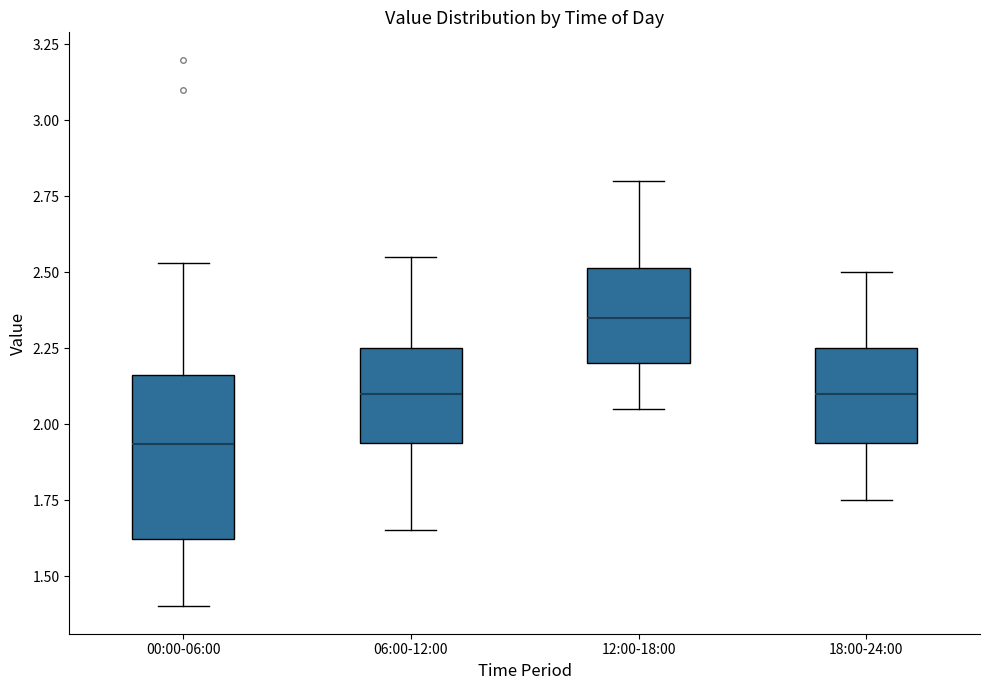

Reading left to right, transcribe this box plot: for each box, give where its median line is, the range the box spans, and where its two whiskers end, as read against the y-axis. The values are not printed on the chart, so give them approximately, as read against the axis.

00:00-06:00: median 1.95, box 1.60 to 2.15, whiskers 1.40 to 2.55
06:00-12:00: median 2.10, box 1.95 to 2.25, whiskers 1.65 to 2.55
12:00-18:00: median 2.35, box 2.20 to 2.50, whiskers 2.05 to 2.80
18:00-24:00: median 2.10, box 1.95 to 2.25, whiskers 1.75 to 2.50